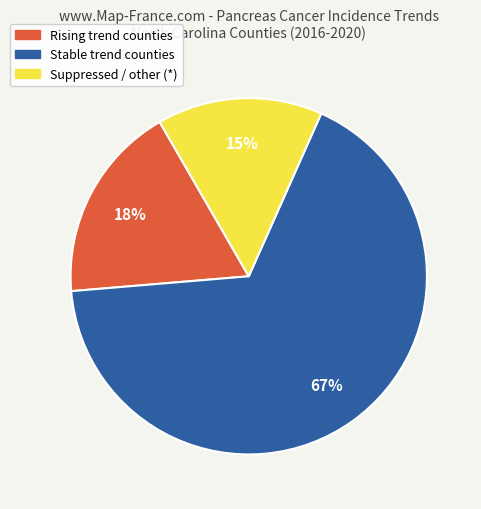

Does any single category account for the majority?

Yes